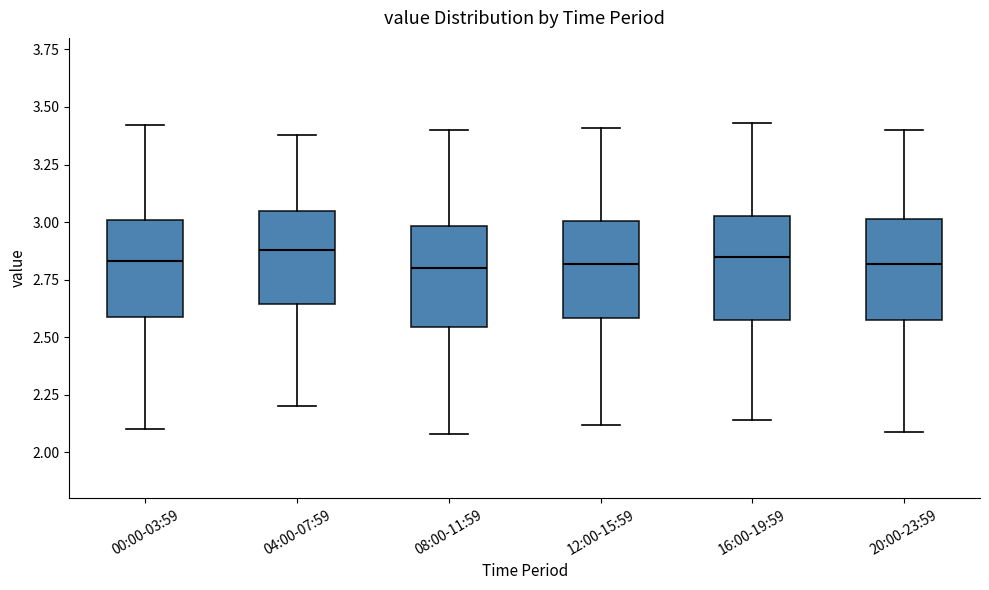

Reading left to right, transcribe this box plot: for each box, give where its median line is, the range the box spans, and where its two whiskers end, as read against the y-axis. The values are not printed on the chart, so give them approximately, as read against the axis.

00:00-03:59: median 2.85, box 2.60 to 3.00, whiskers 2.10 to 3.40
04:00-07:59: median 2.90, box 2.65 to 3.05, whiskers 2.20 to 3.40
08:00-11:59: median 2.80, box 2.55 to 3.00, whiskers 2.10 to 3.40
12:00-15:59: median 2.80, box 2.60 to 3.00, whiskers 2.10 to 3.40
16:00-19:59: median 2.85, box 2.60 to 3.05, whiskers 2.15 to 3.45
20:00-23:59: median 2.80, box 2.60 to 3.00, whiskers 2.10 to 3.40